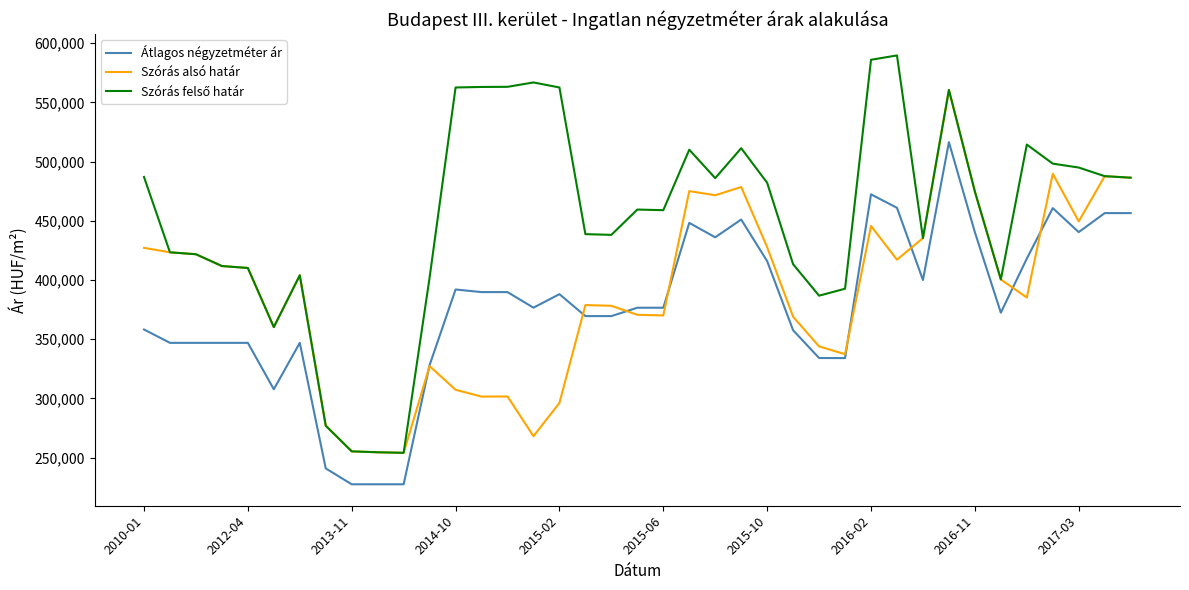

What is the maximum value shown in the chart?

589664